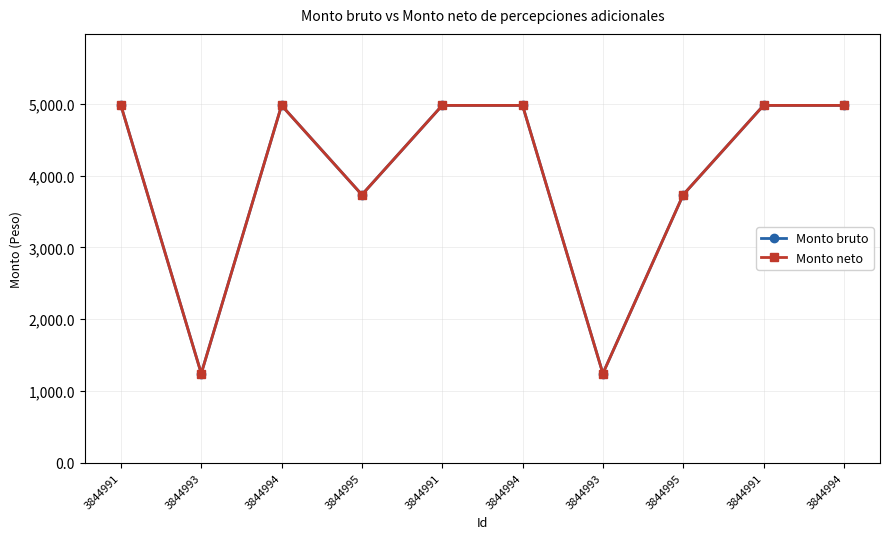

True or false: Monto neto and Monto bruto intersect in this chart.

False